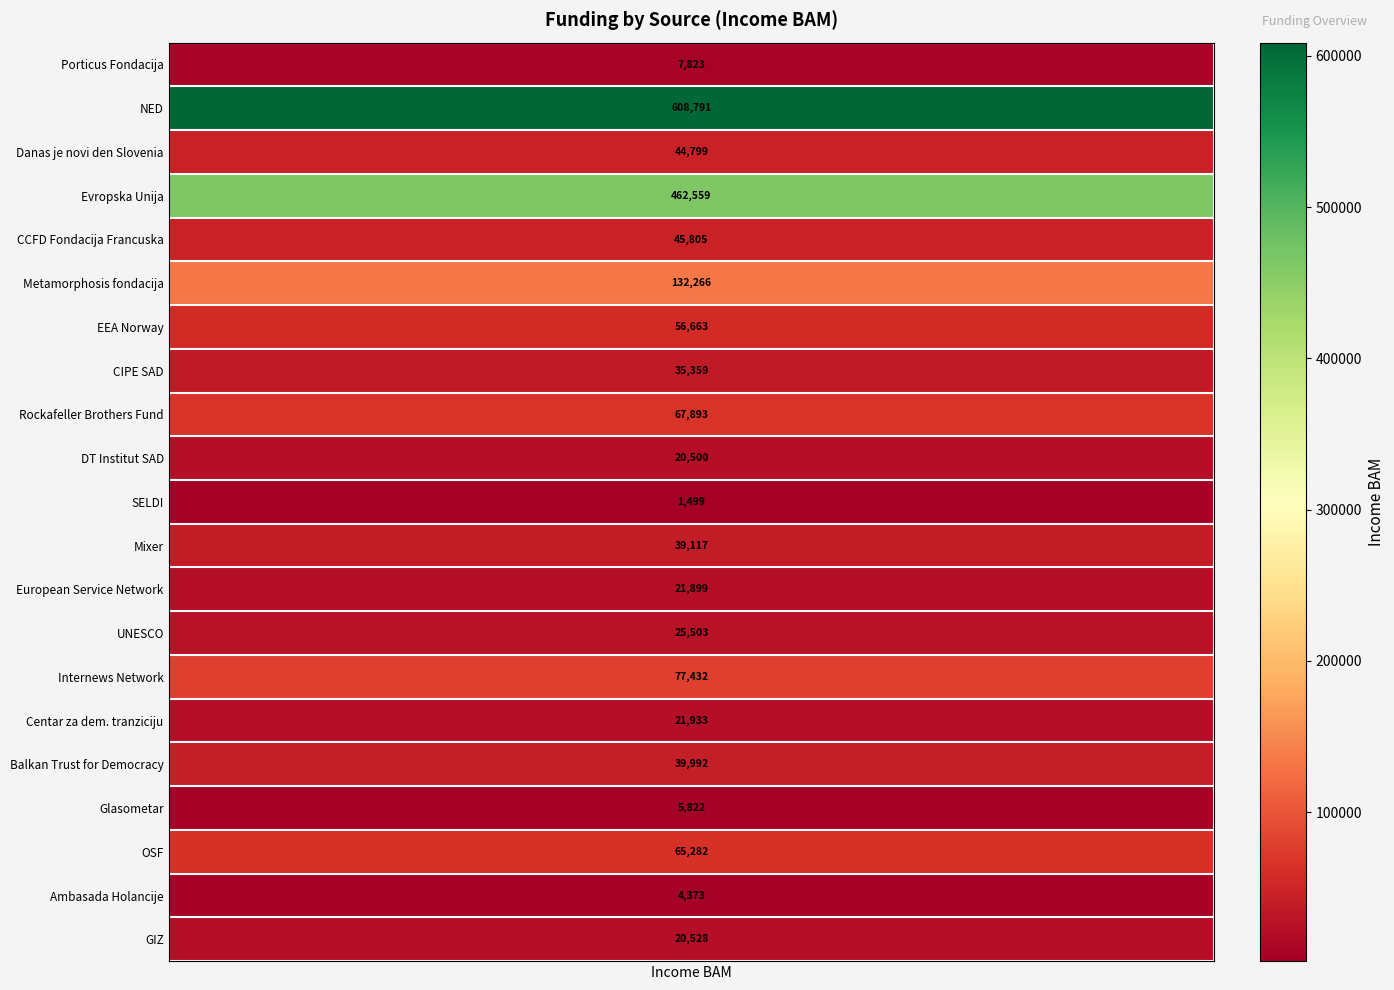

What is the approximate value at 6?

56663.0